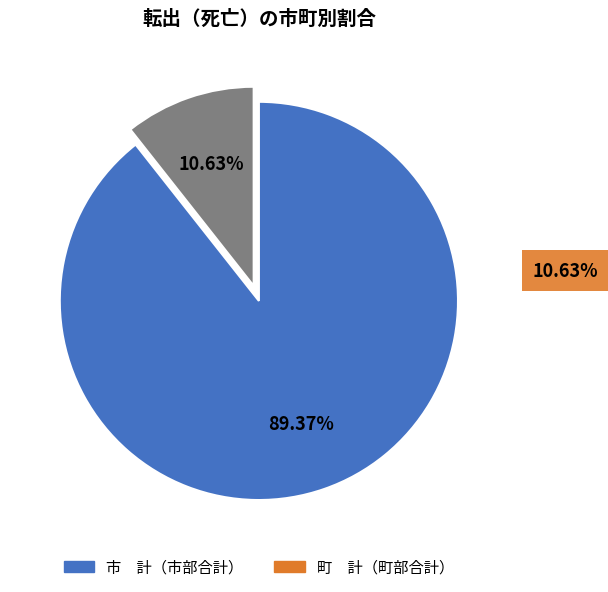

Does any single category account for the majority?

Yes